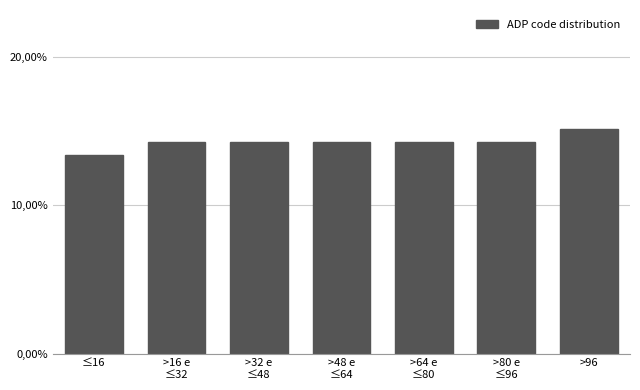

Does the chart contain any negative values?

No